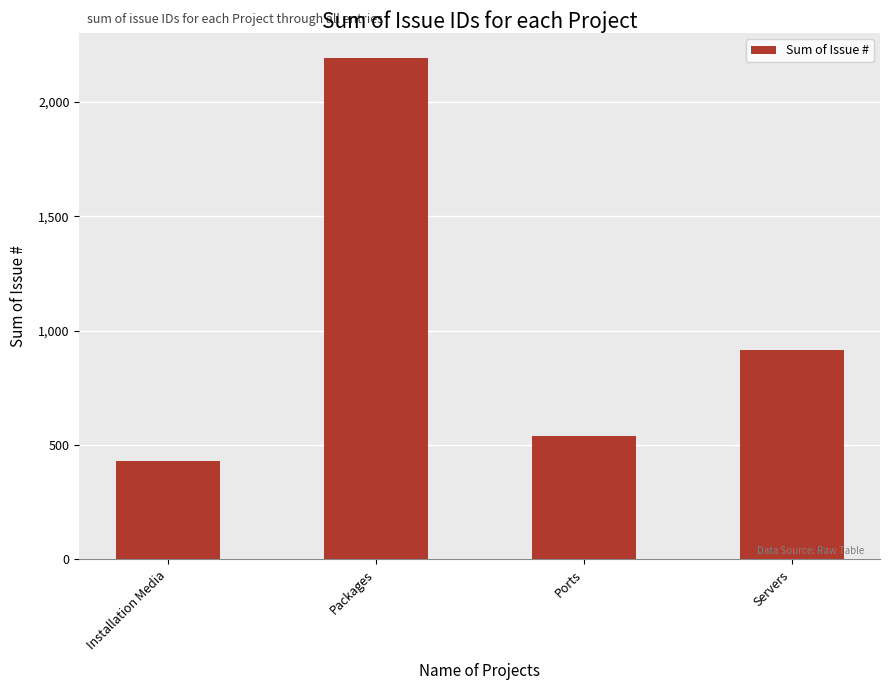

What is the minimum value shown in the chart?

430